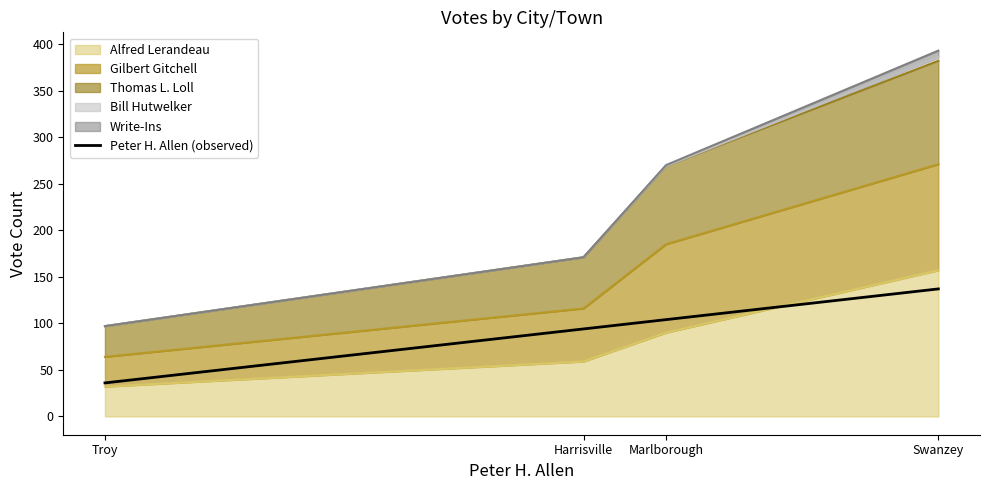

What is the change in value from Marlborough to Swanzey?

+33